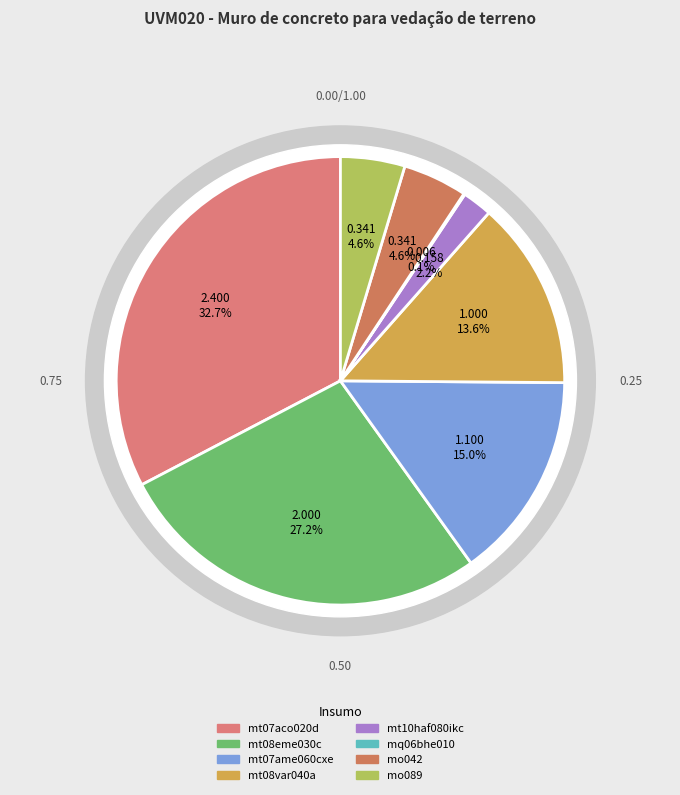

How many segments does this pie chart have?

8